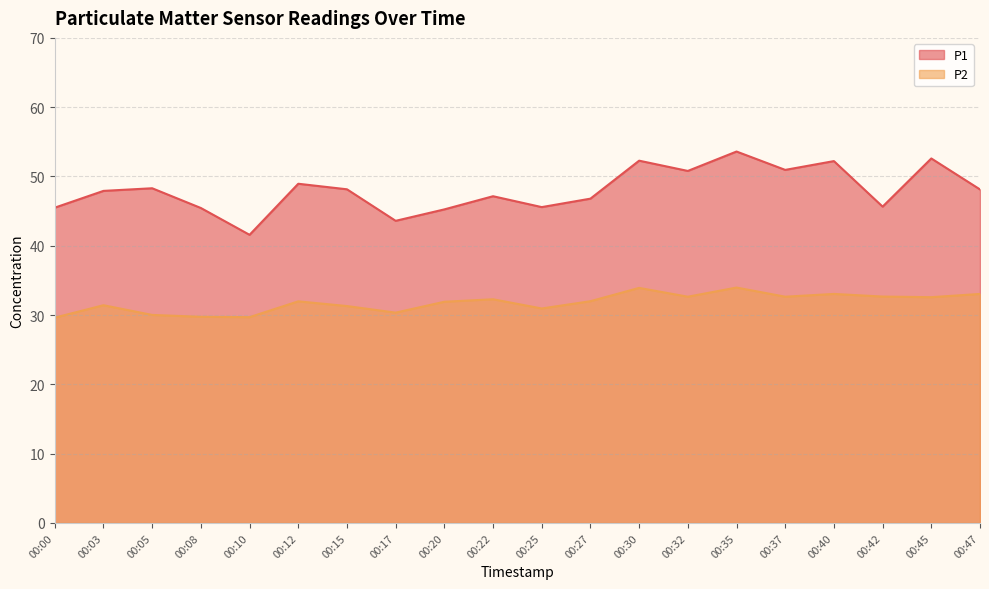

Reading left to right, list all the values displayed in this chart.

P1: 00:00=45.5	00:03=47.9	00:05=48.3	00:08=45.5	00:10=41.6	00:12=49.0	00:15=48.1	00:17=43.6	00:20=45.2	00:22=47.1	00:25=45.6	00:27=46.8	00:30=52.3	00:32=50.8	00:35=53.6	00:37=51.0	00:40=52.2	00:42=45.6	00:45=52.6	00:47=48.1
P2: 00:00=29.6	00:03=31.4	00:05=30.0	00:08=29.8	00:10=29.7	00:12=32.0	00:15=31.3	00:17=30.4	00:20=31.9	00:22=32.3	00:25=30.9	00:27=32.0	00:30=33.9	00:32=32.6	00:35=34.0	00:37=32.6	00:40=33.0	00:42=32.7	00:45=32.6	00:47=33.0